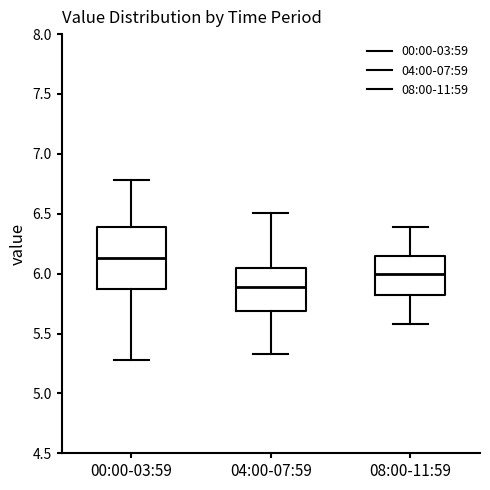

Which box is the tallest, from its lower edge to its upper edge?

00:00-03:59